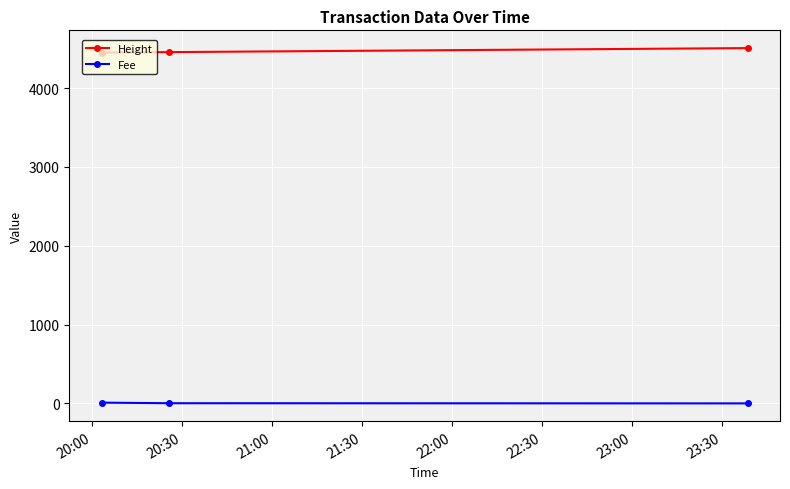

How many data points does each series have?

3